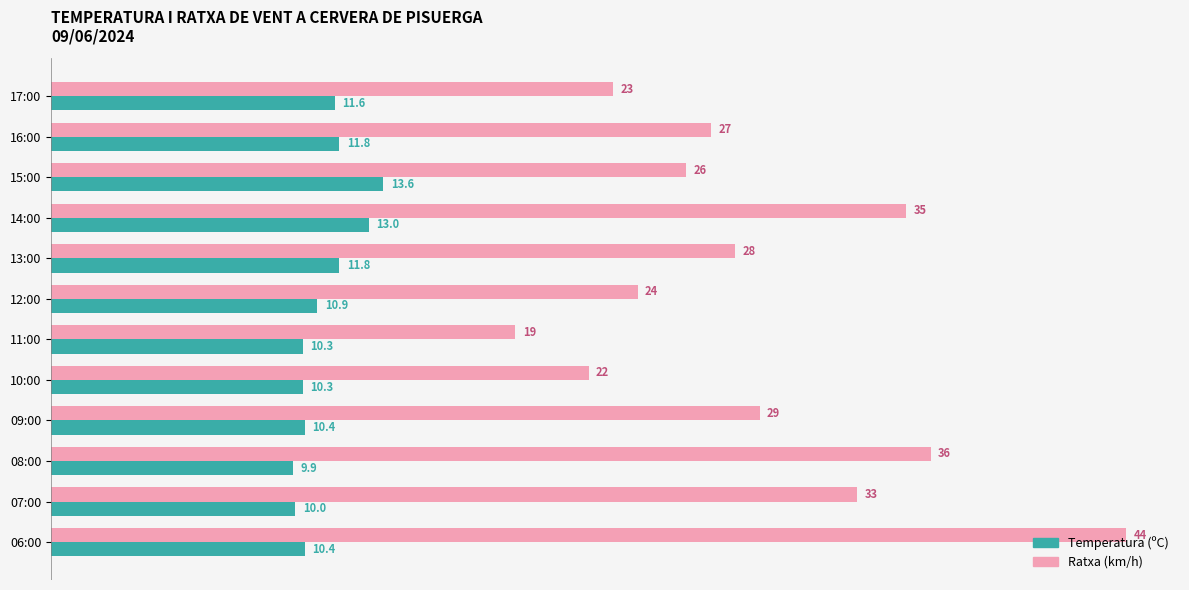

The value of Ratxa (km/h) at 11:00 is 6.0. True or false?

False